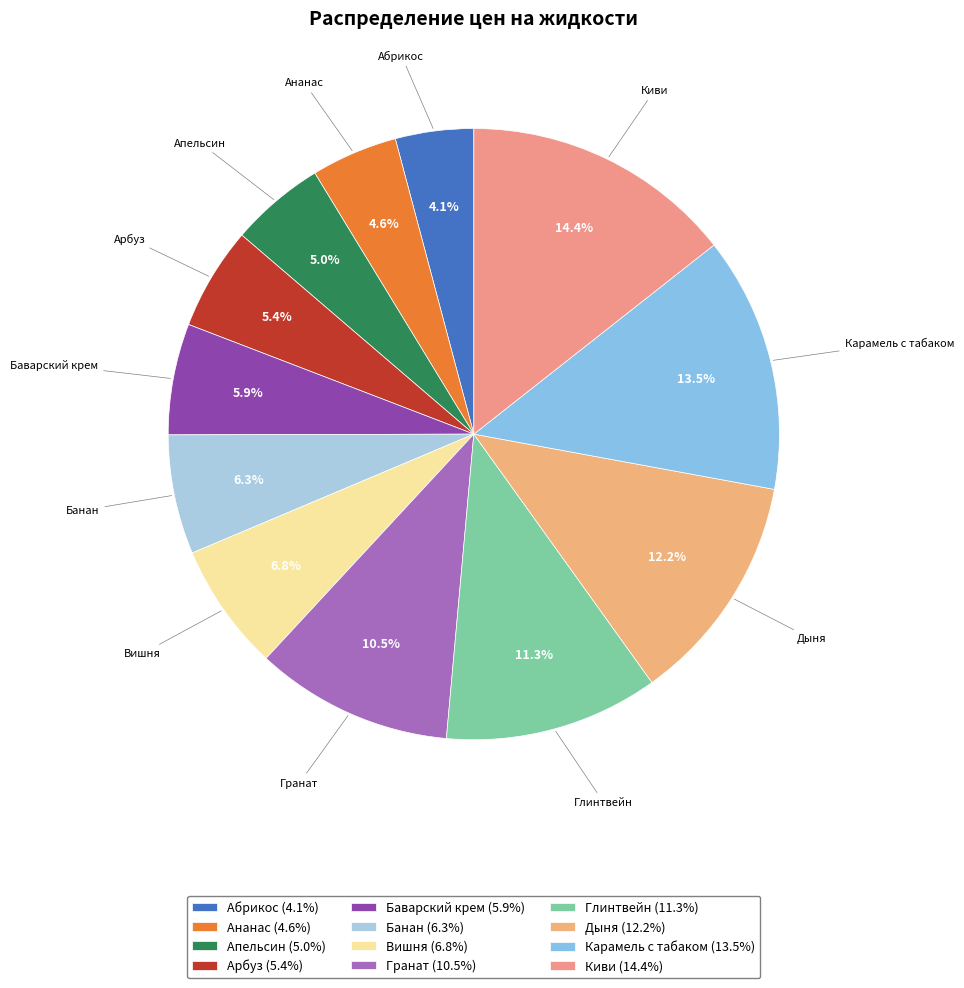

Which category has the biggest portion of the pie?

Киви